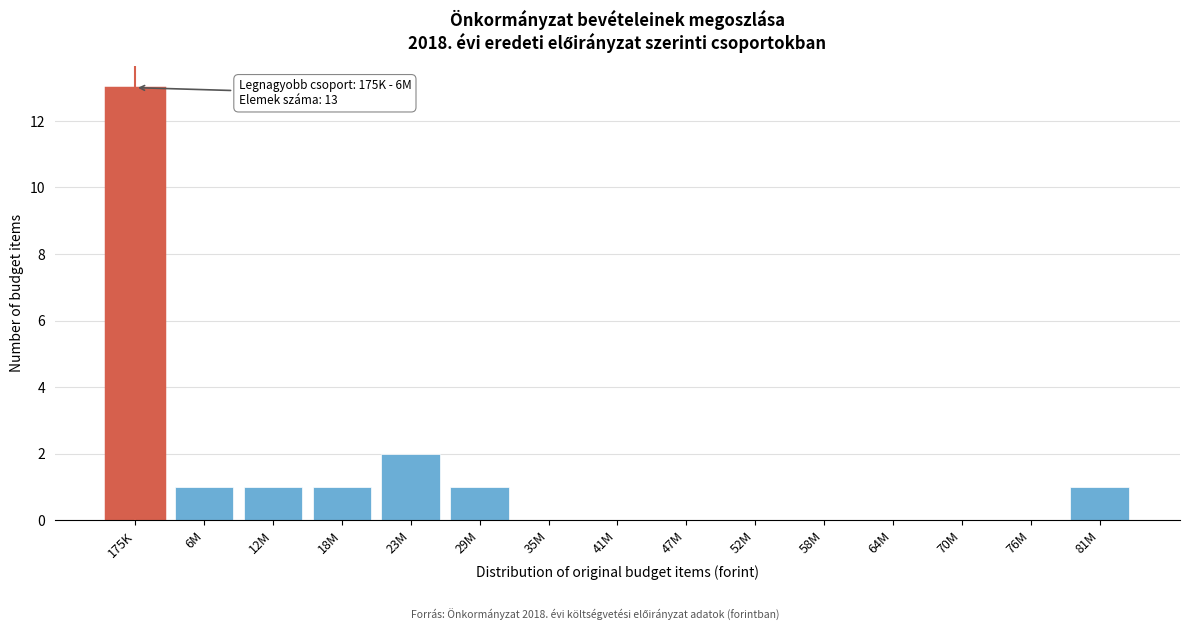

Reading left to right, list all the values displayed in this chart.

175K=13	6M=1	12M=1	18M=1	23M=2	29M=1	35M=0	41M=0	47M=0	52M=0	58M=0	64M=0	70M=0	76M=0	81M=1